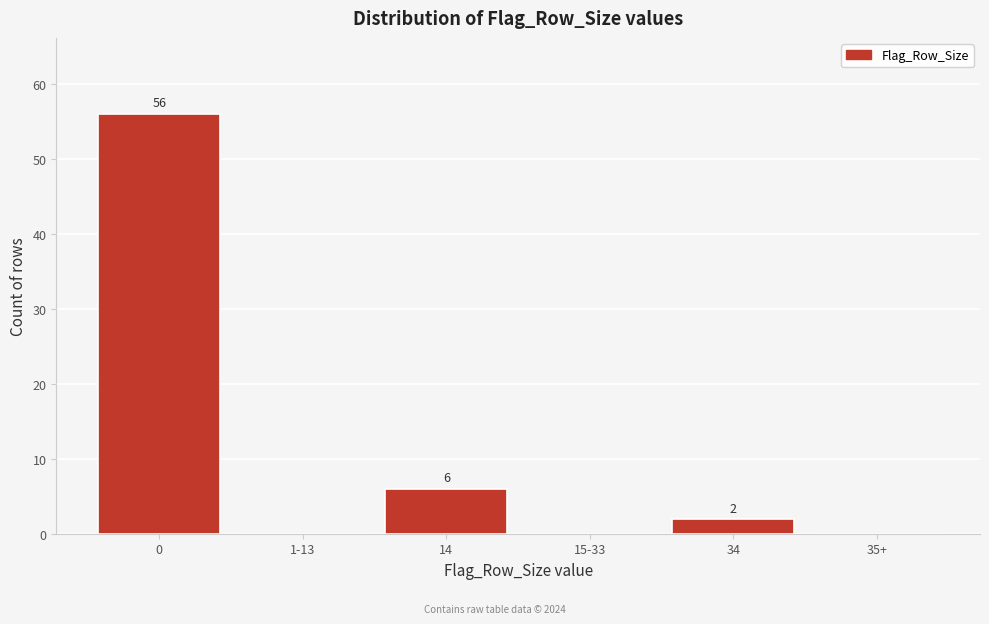

Reading left to right, list all the values displayed in this chart.

0=56	1-13=0	14=6	15-33=0	34=2	35+=0